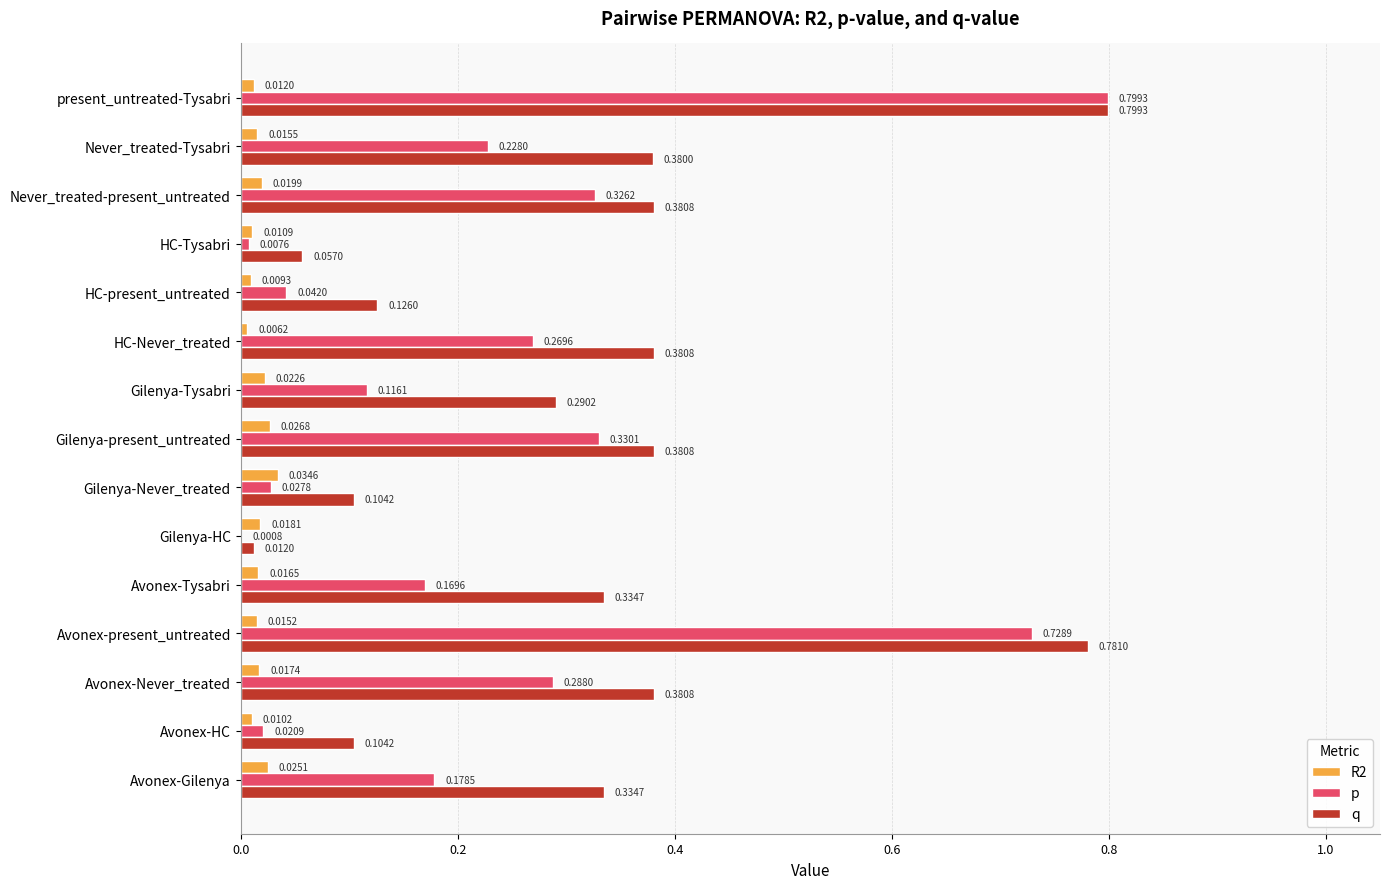

How many R2 values are between 0 and 1?

15